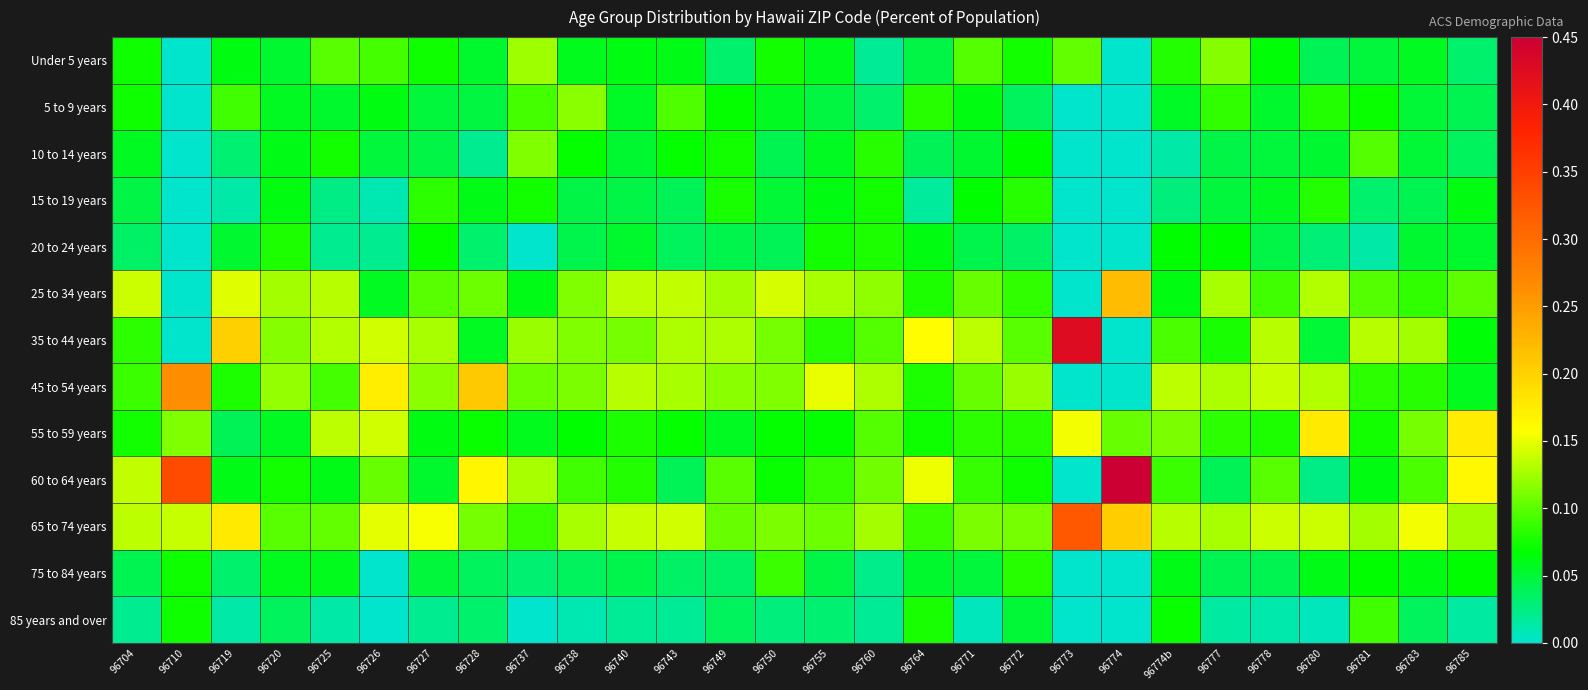

What is the difference between the highest and lowest values at 96773?

0.4